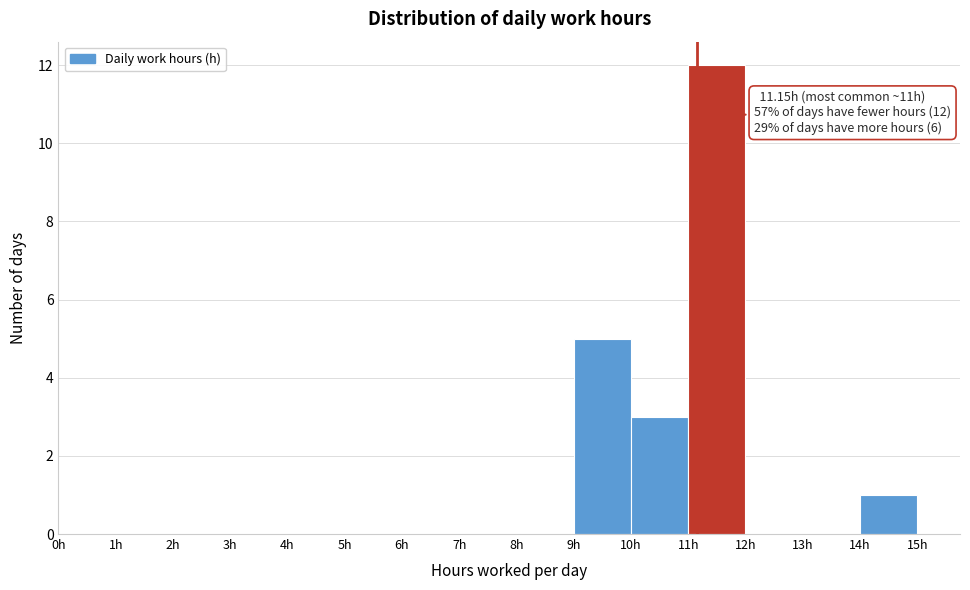

Over which range of the x-axis is the bar tallest?

11 to 12